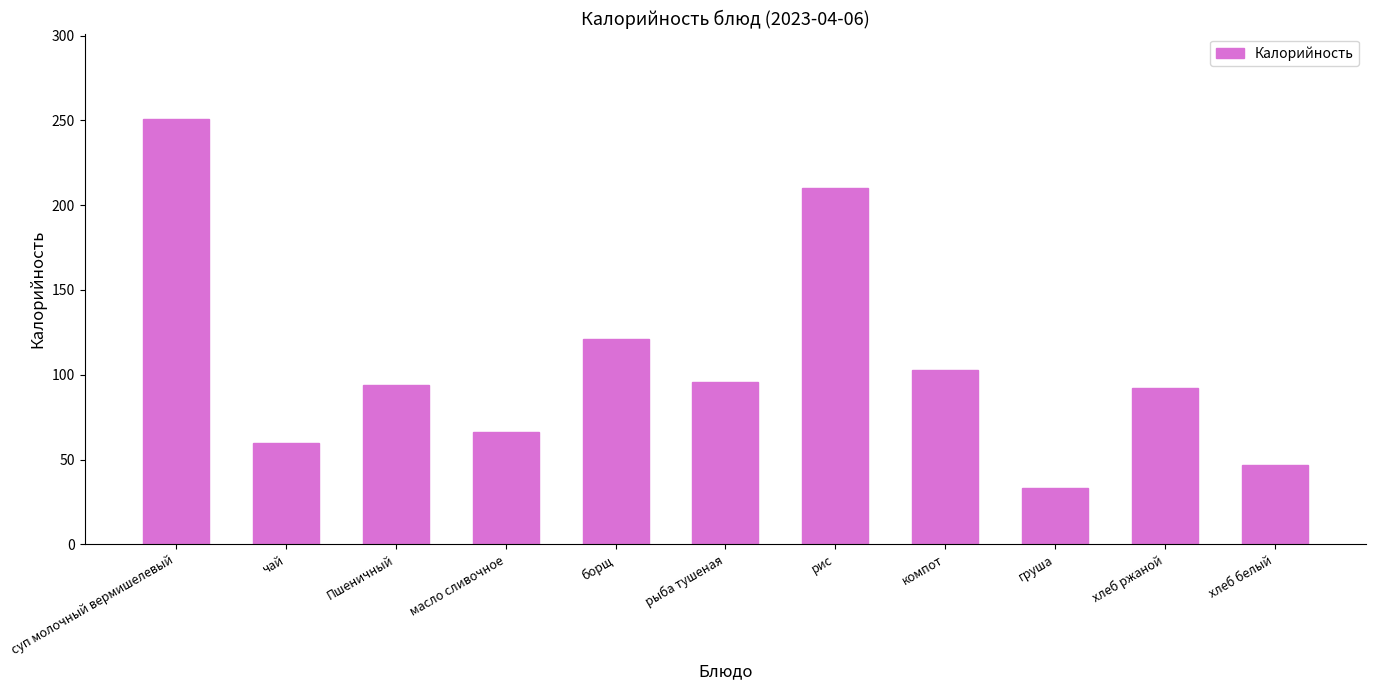

How many values are below 94?

5